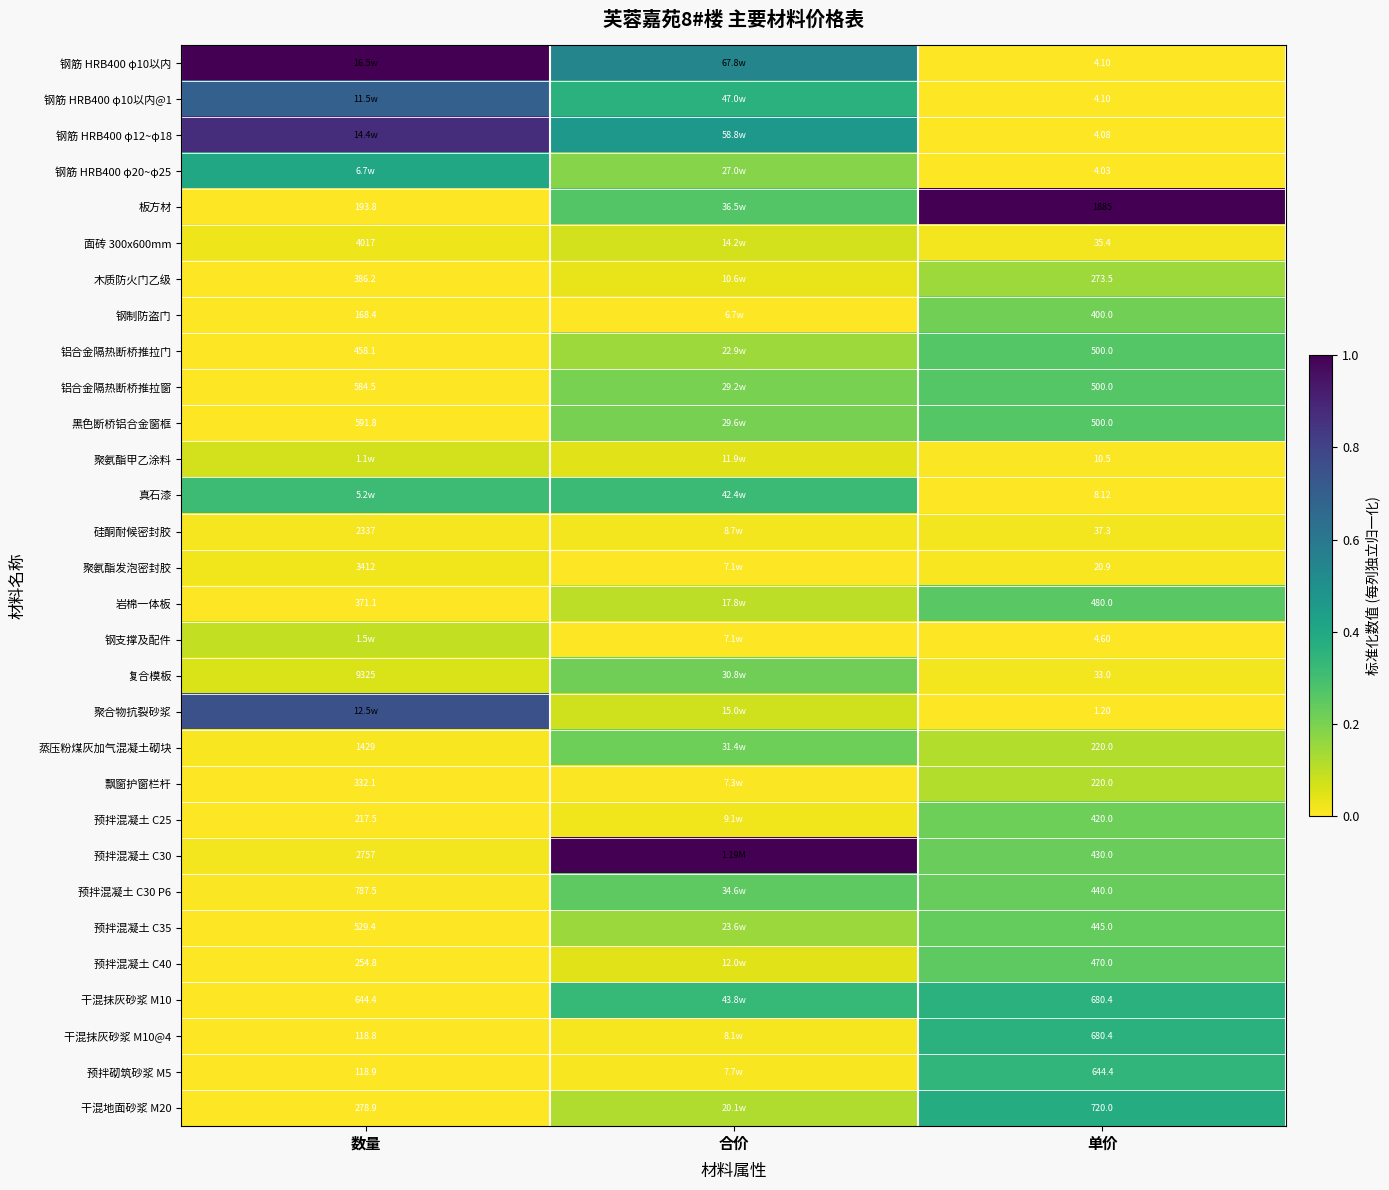

Is the value of 钢筋 HRB400 φ10以内@1 at 单价 greater than the value of 铝合金隔热断桥推拉门 at 单价?

No